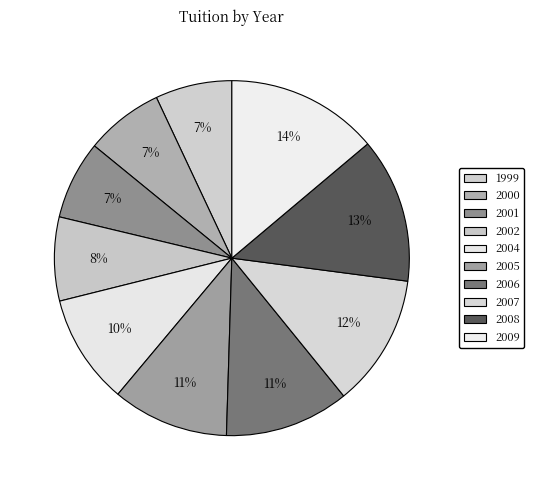

Approximately how many times larger is the value at 1999 compared to 2004?

0.7